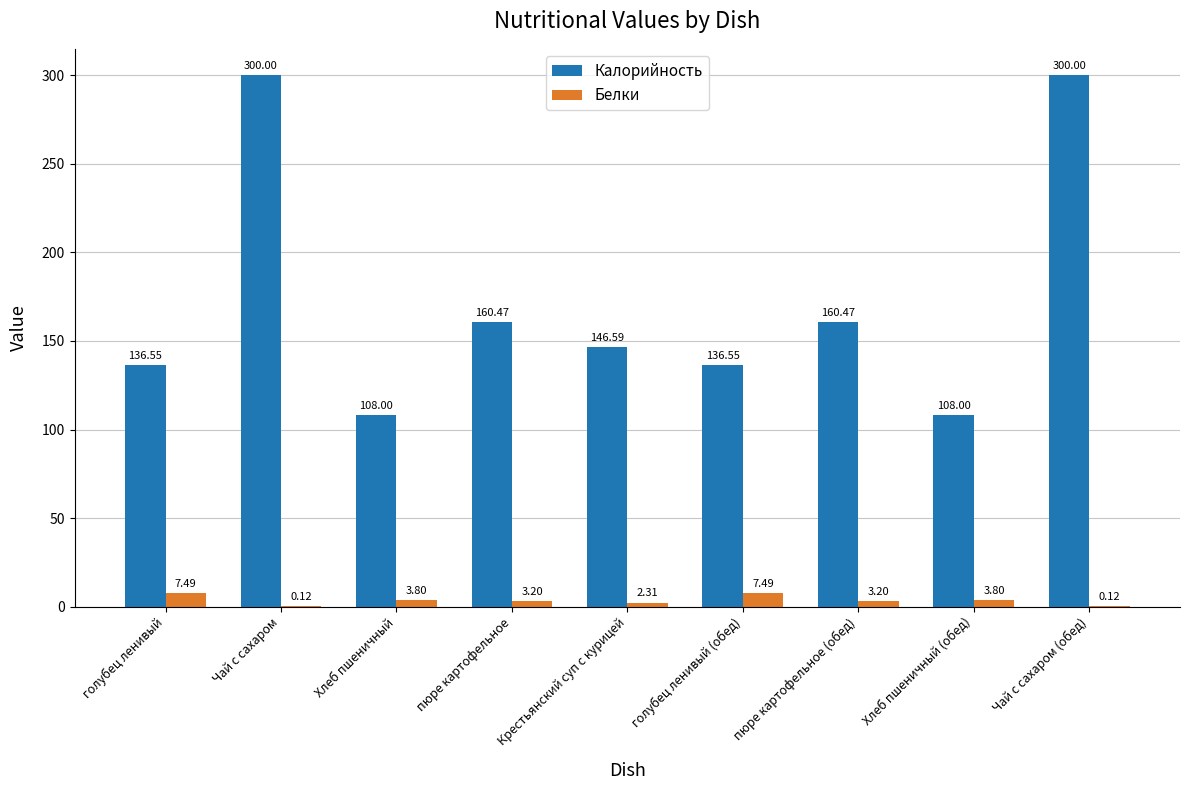

How many groups of bars are there?

9